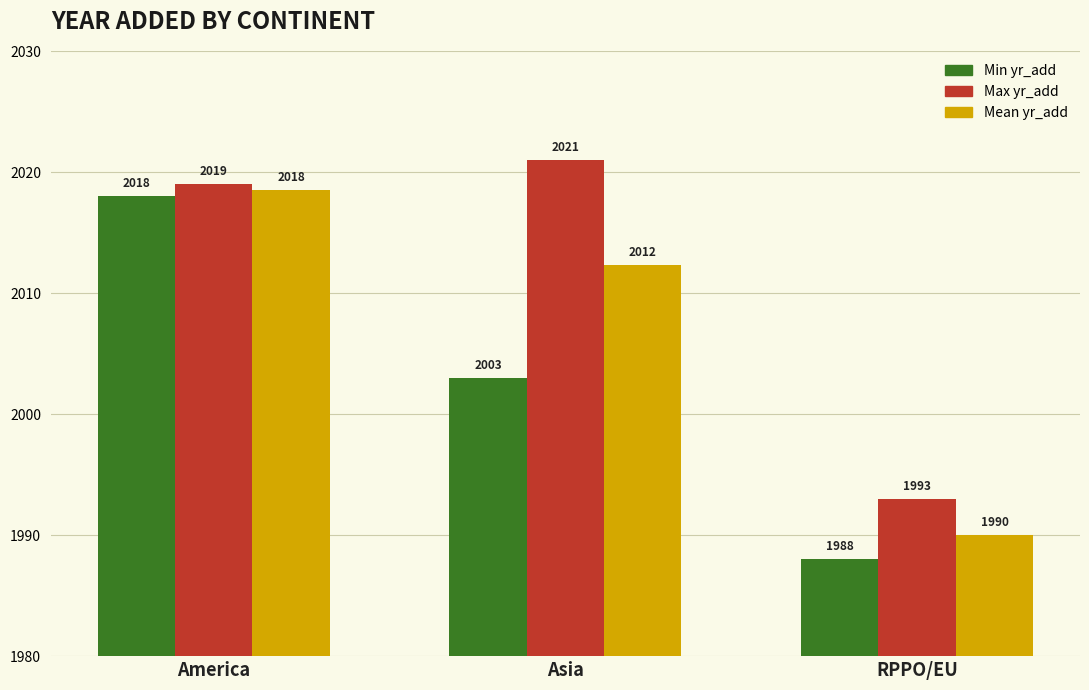

What position from the right is RPPO/EU?

1